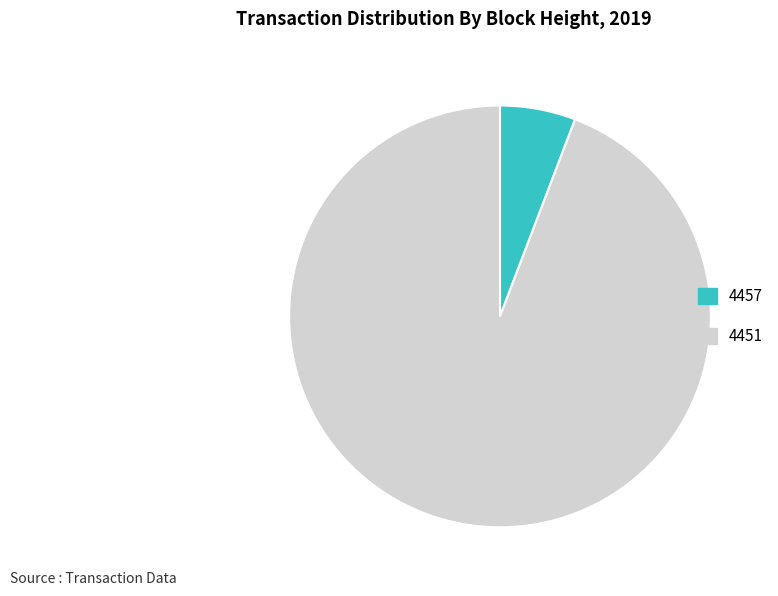

Is it true that 4451 is 80% of the pie?

False